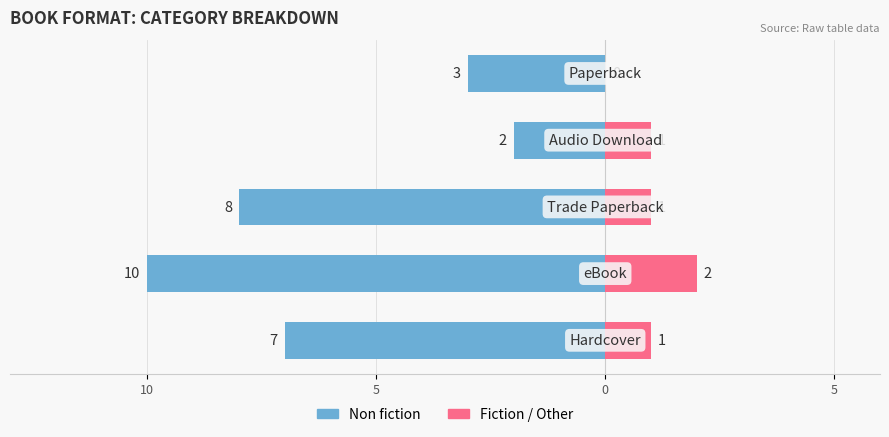

What is the difference between the maximum and minimum values in the Non fiction series?

8